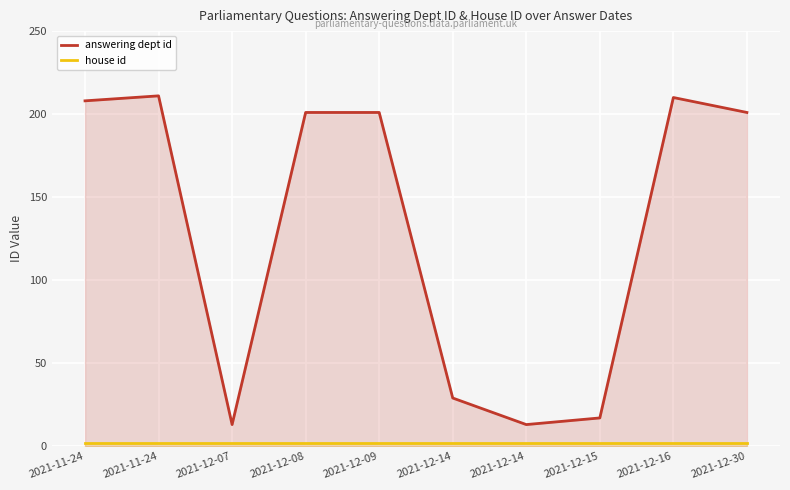

At 2021-12-14, list the series in order from smallest to largest.

house id, answering dept id